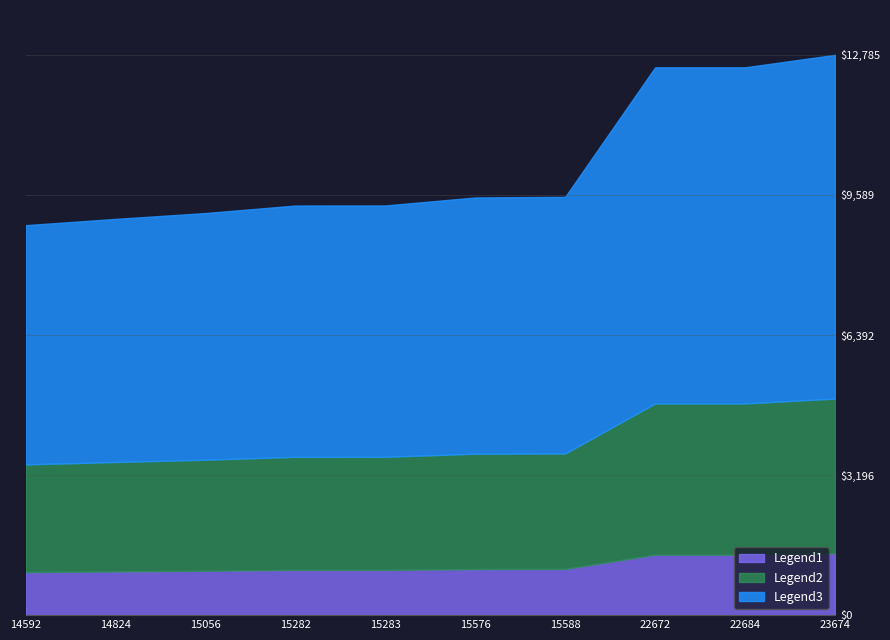

What is the maximum value for Legend1?

1411.9